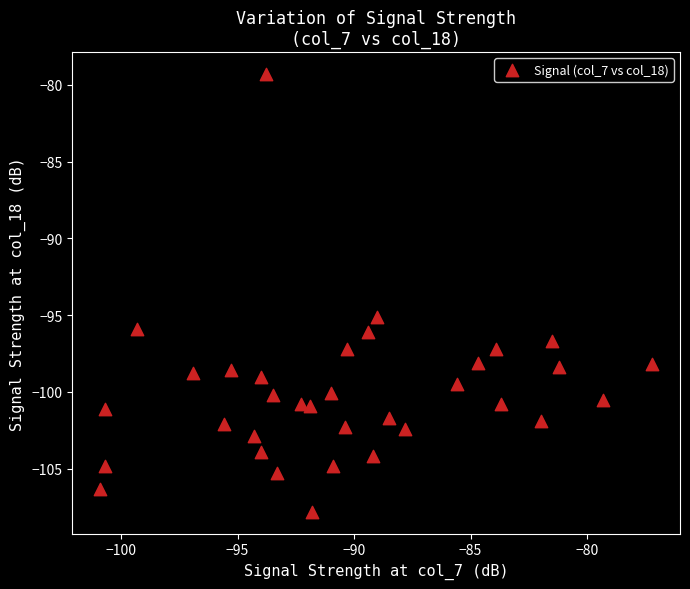

What Y value in the scatter plot is closest to -93?

-95.1